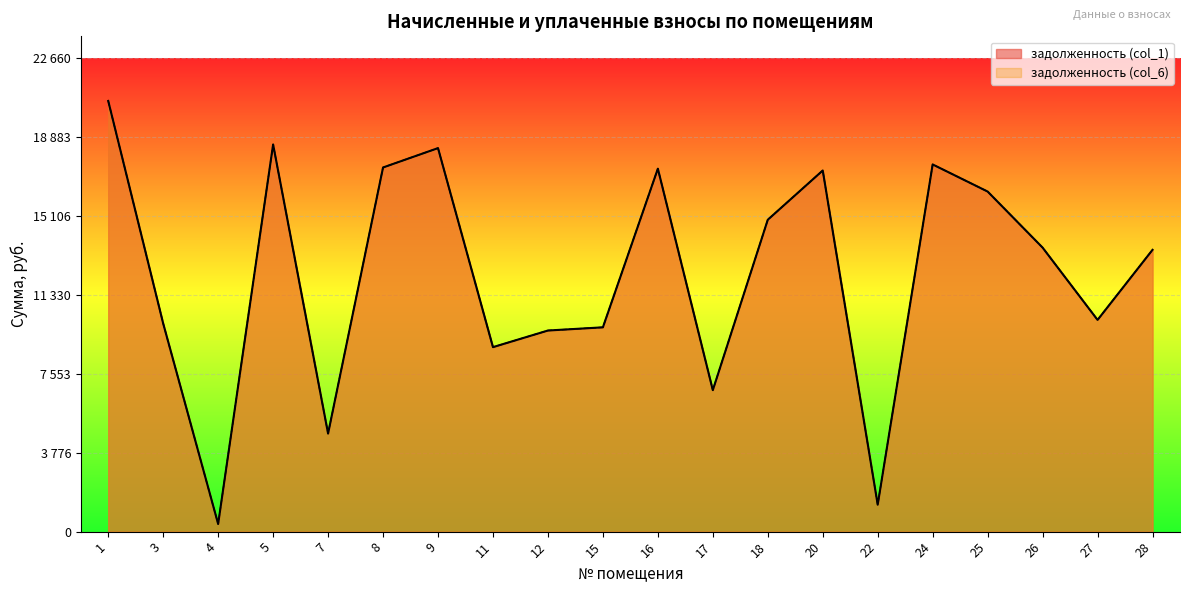

What is the sum of all задолженность (col_1) values?

246729.2